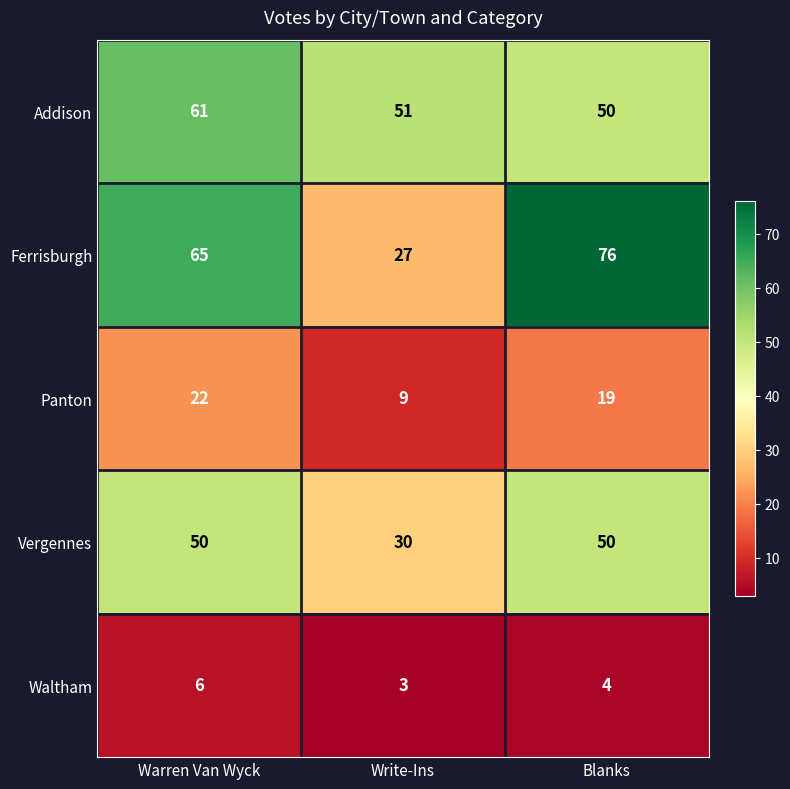

Reading left to right, what are all the values shown in this chart?

Addison: 61	51	50
Ferrisburgh: 65	27	76
Panton: 22	9	19
Vergennes: 50	30	50
Waltham: 6	3	4